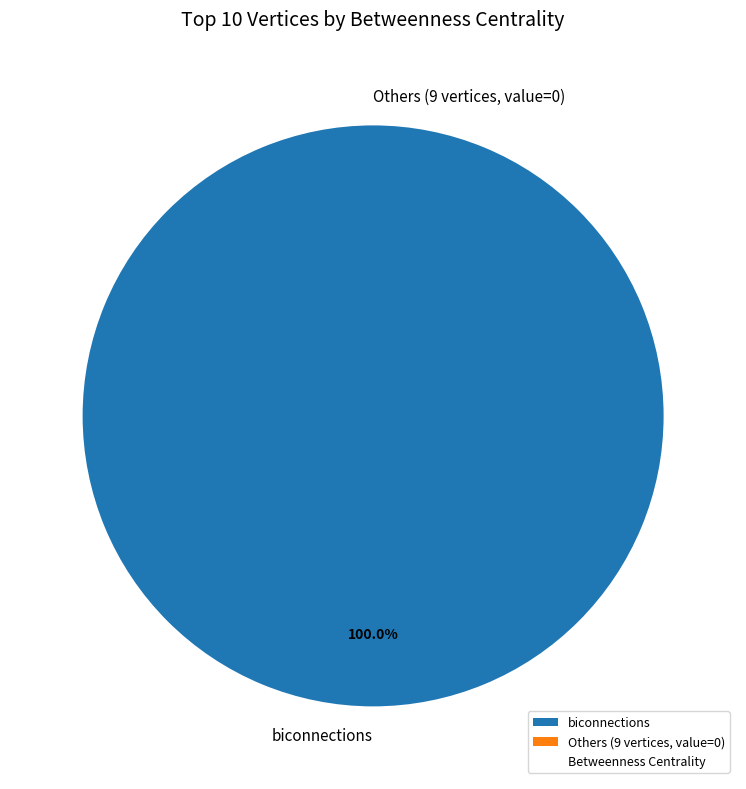

Which category accounts for the majority?

biconnections